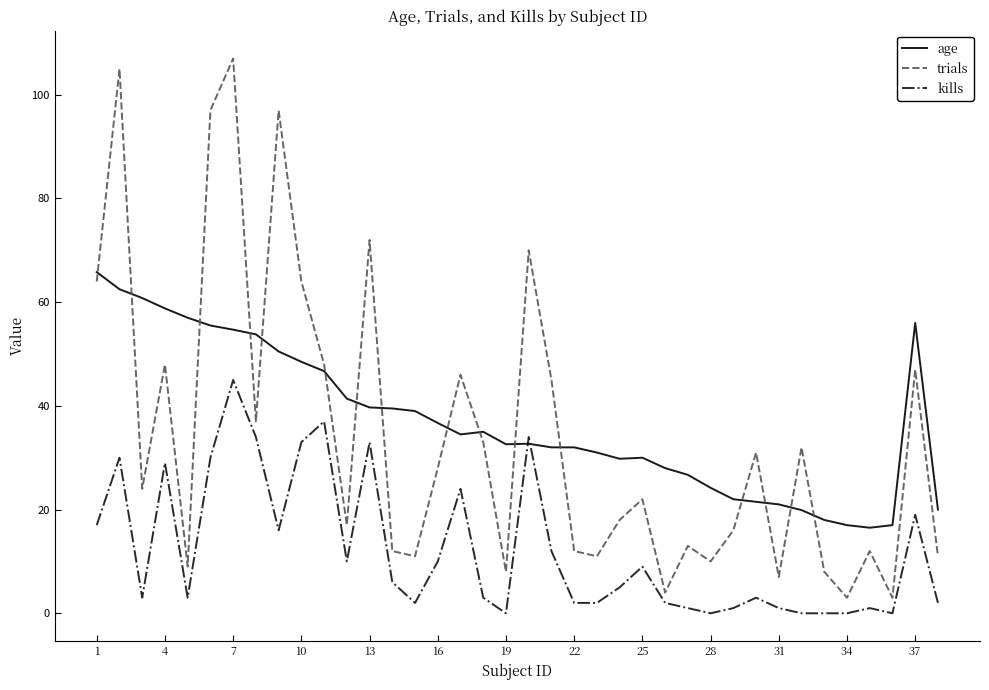

What is the difference between the maximum and minimum values in the age series?

49.3